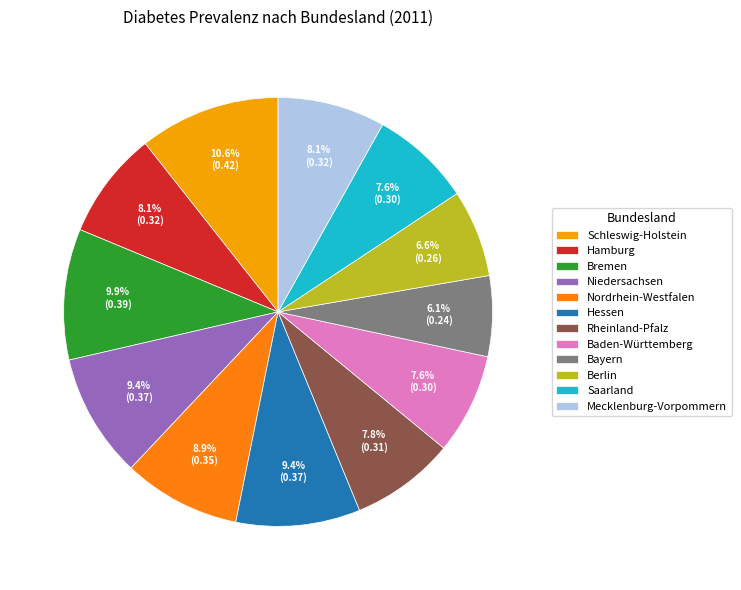

How many segments does this pie chart have?

12